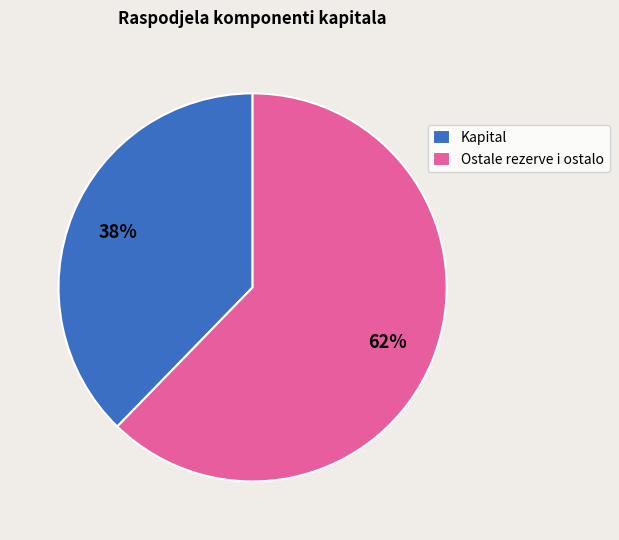

What percentage is the Kapital slice, to the nearest percent?

38%